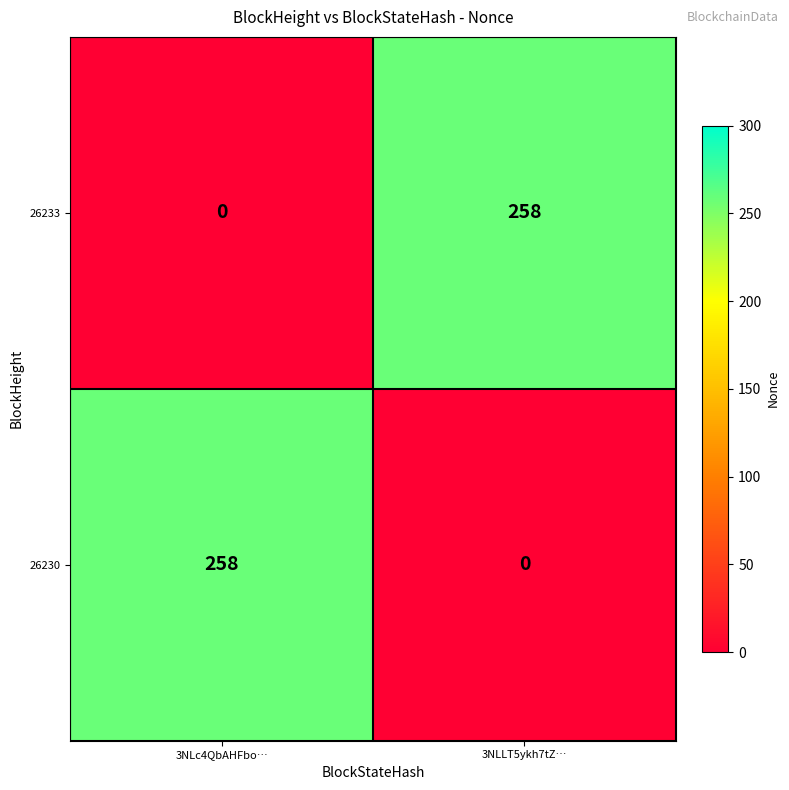

What is the spread (max minus min) of values at 3NLLT5ykh7tZ…?

258